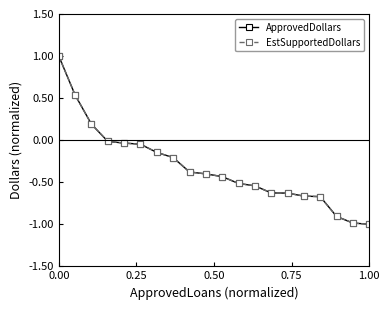

Is this an area chart (filled region under the line)?

No